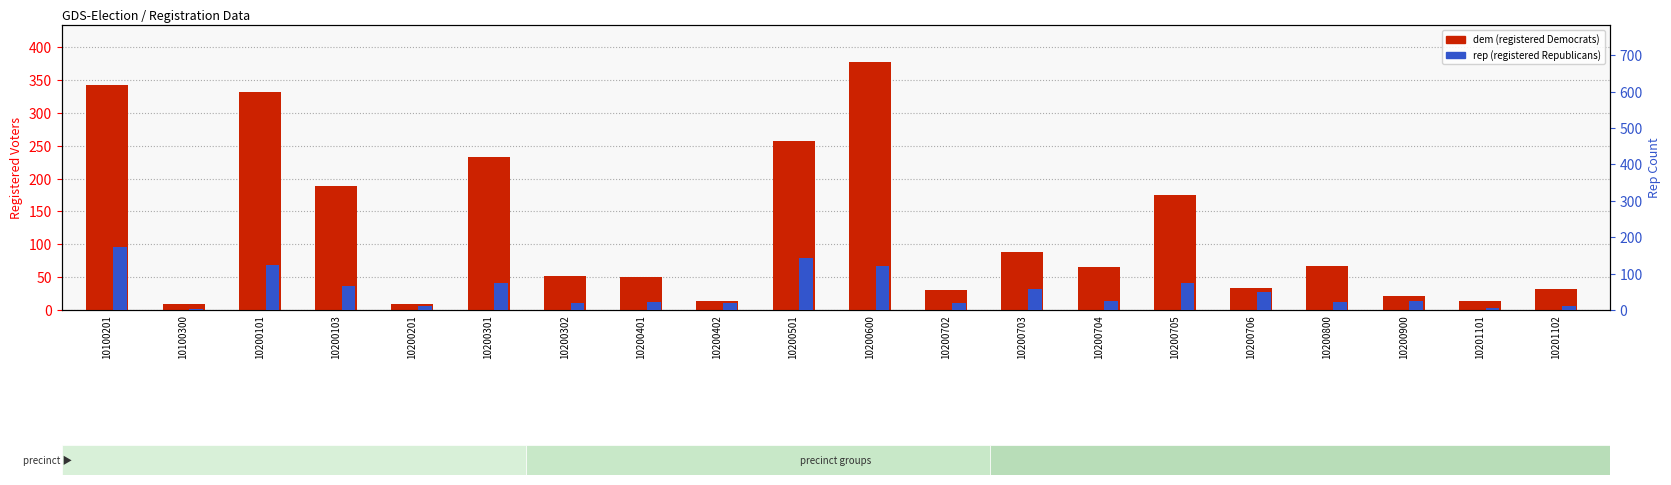

What is the value of the dem bar at the 14th from the left?

65